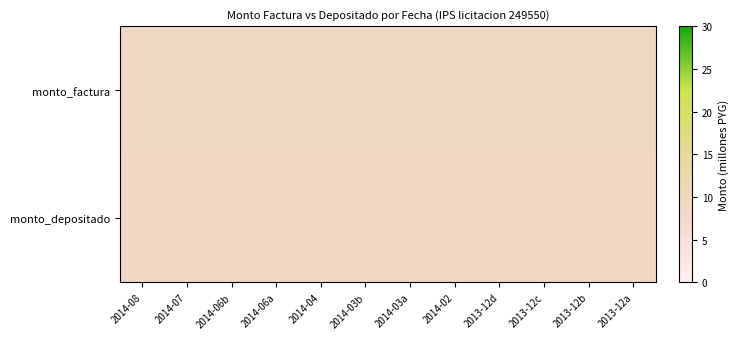

Reading left to right, extract all data points from this chart.

monto_factura: 2014-08=9.0	2014-07=9.0	2014-06b=9.0	2014-06a=9.0	2014-04=9.0	2014-03b=9.0	2014-03a=9.0	2014-02=9.0	2013-12d=9.0	2013-12c=9.0	2013-12b=9.0	2013-12a=9.0
monto_depositado: 2014-08=8.7	2014-07=8.7	2014-06b=8.7	2014-06a=8.7	2014-04=8.7	2014-03b=8.7	2014-03a=8.7	2014-02=8.7	2013-12d=8.7	2013-12c=8.7	2013-12b=8.7	2013-12a=8.7